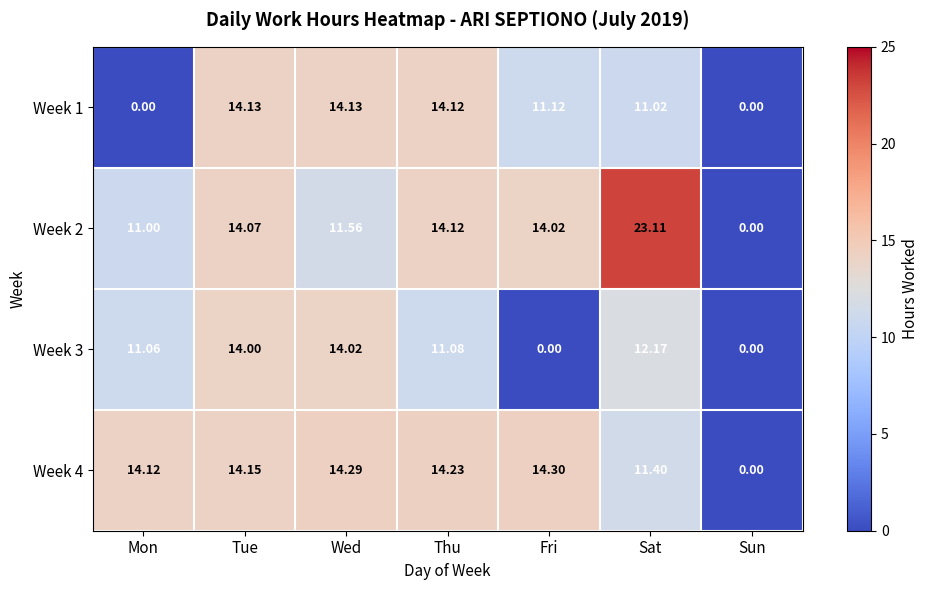

At which label does Week 3 first exceed 11?

Mon